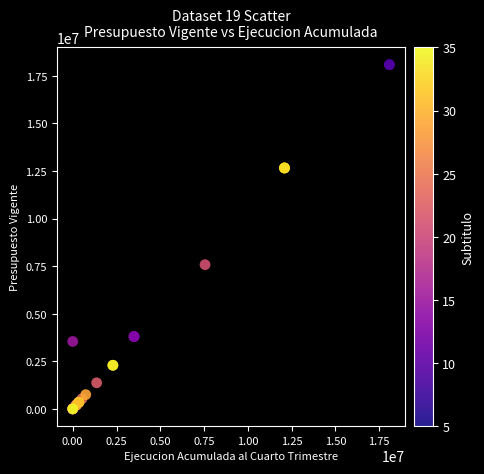

What Y value in the scatter plot is closest to 9039879?

7576203